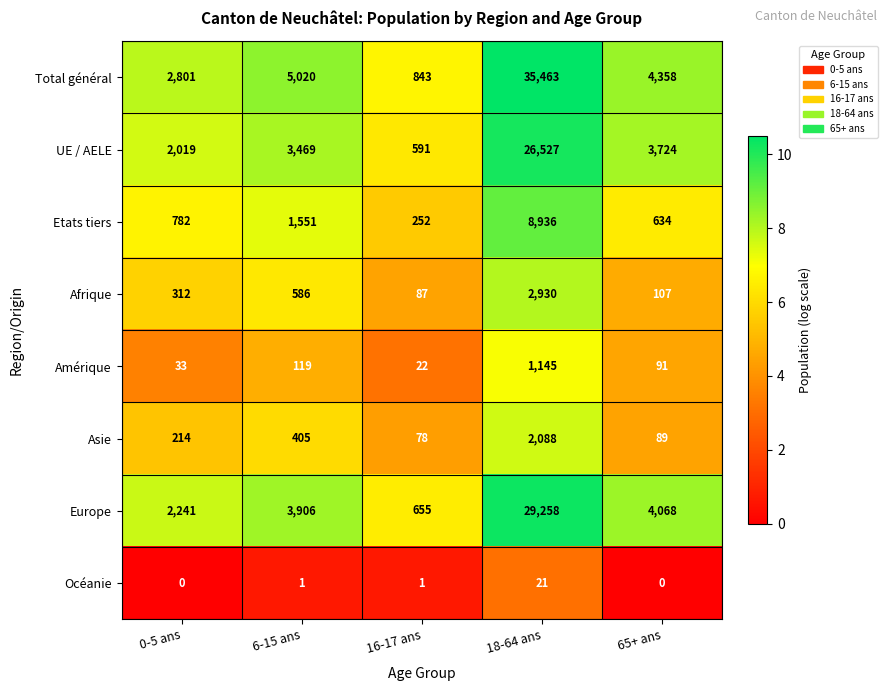

At which label is Total général closest to 18153?

6-15 ans